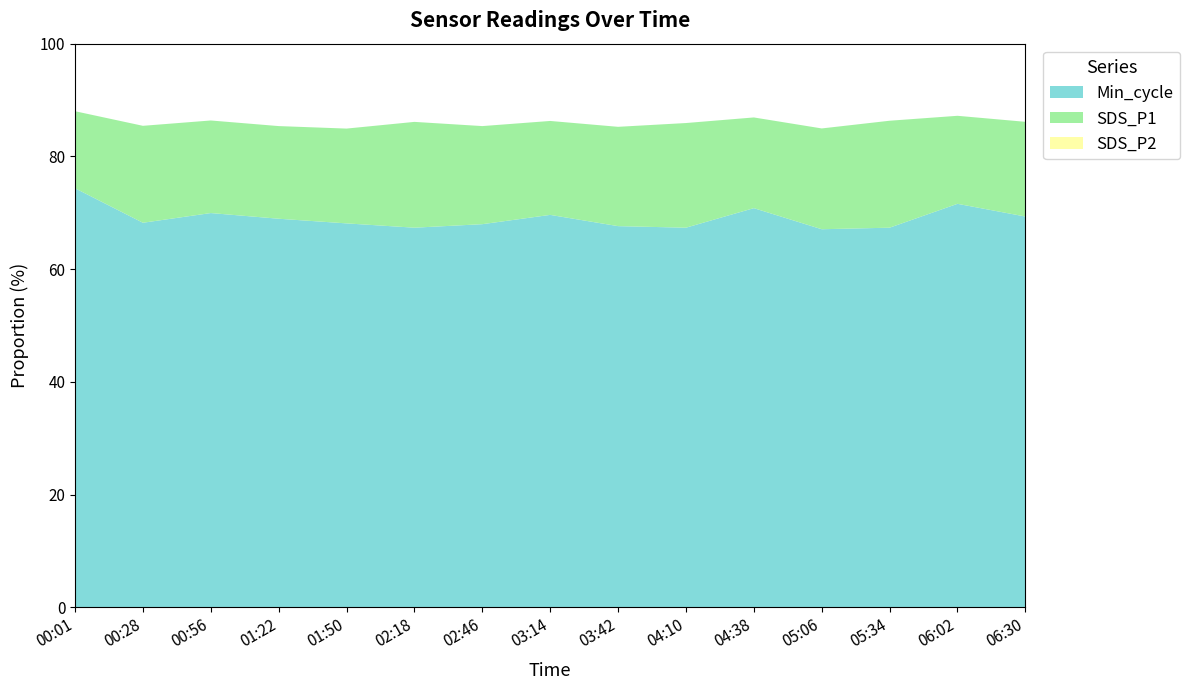

What is the total value across all series at 06:30?

86.1